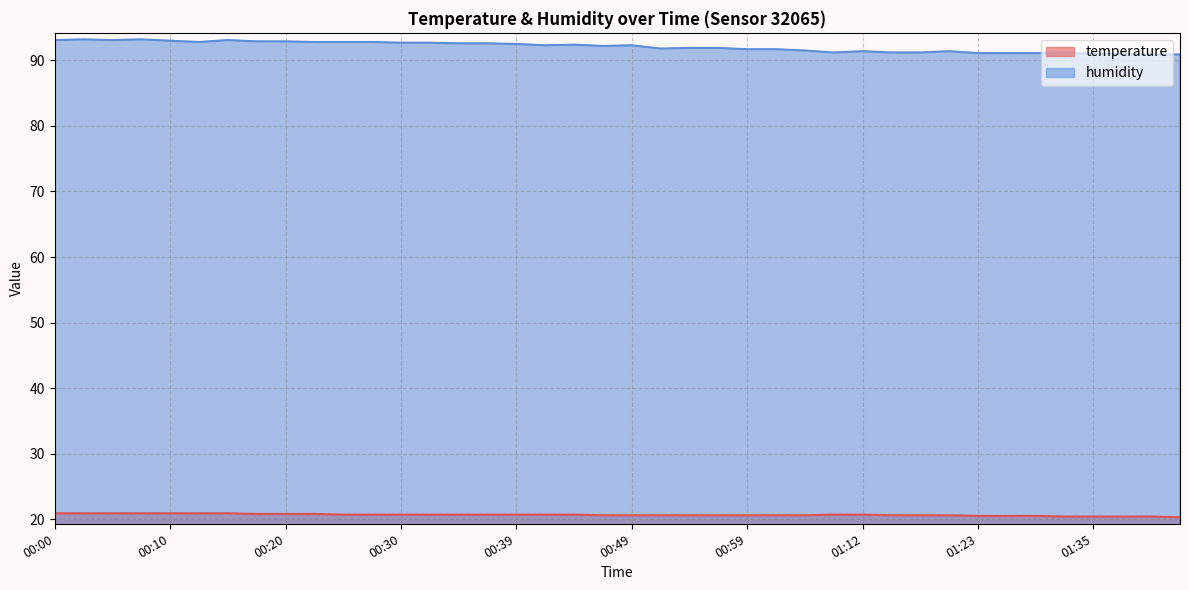

Between 01:12 and 01:38, which is larger?

01:12